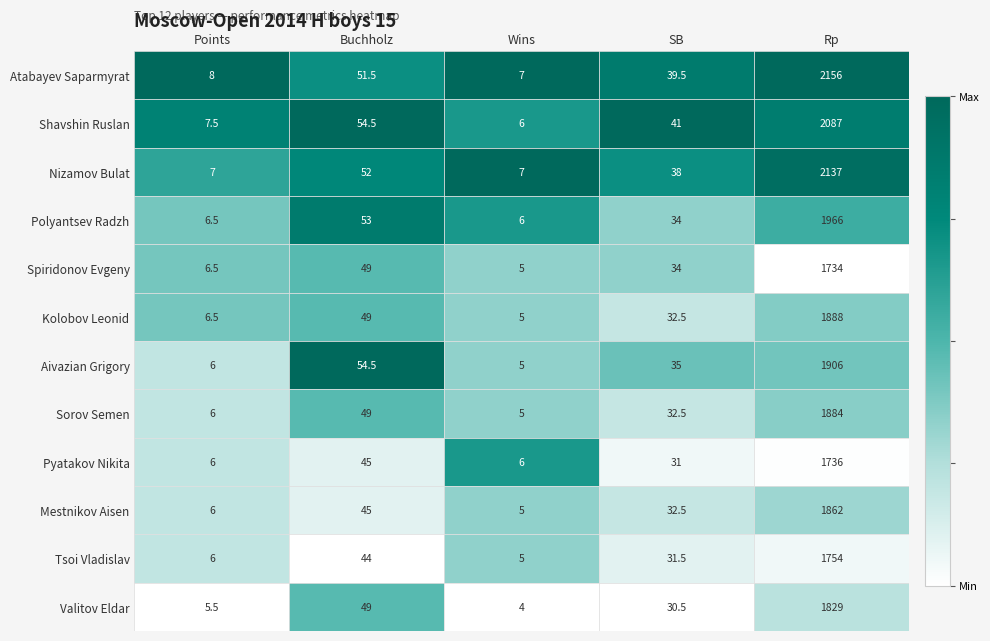

Rank the categories by Spiridonov Evgeny value from highest to lowest.

Rp, Buchholz, SB, Points, Wins